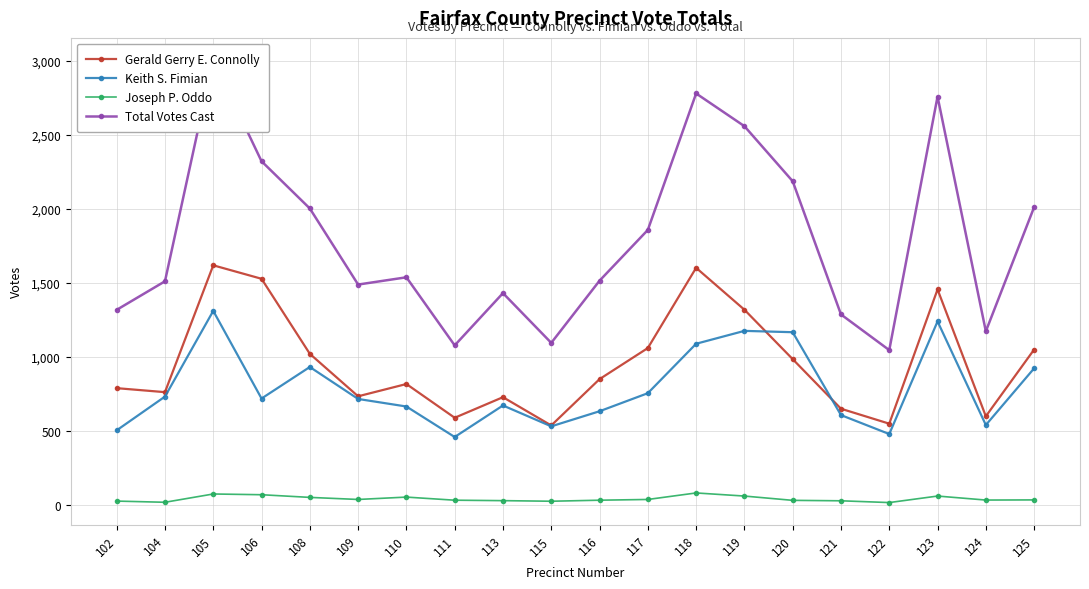

Reading right to left, what are all the values shown in this chart?

Gerald Gerry E. Connolly: 125=1049	124=598	123=1455	122=548	121=649	120=984	119=1318	118=1601	117=1059	116=849	115=536	113=727	111=588	110=816	109=733	108=1020	106=1527	105=1618	104=761	102=788
Keith S. Fimian: 125=922	124=539	123=1239	122=478	121=606	120=1166	119=1175	118=1088	117=754	116=632	115=530	113=671	111=458	110=664	109=715	108=931	106=718	105=1310	104=731	102=503
Joseph P. Oddo: 125=33	124=32	123=59	122=15	121=27	120=30	119=59	118=80	117=36	116=31	115=24	113=28	111=31	110=52	109=36	108=50	106=68	105=73	104=17	102=25
Total Votes Cast: 125=2011	124=1172	123=2758	122=1045	121=1286	120=2186	119=2558	118=2779	117=1857	116=1514	115=1094	113=1430	111=1077	110=1537	109=1488	108=2002	106=2321	105=3005	104=1510	102=1317